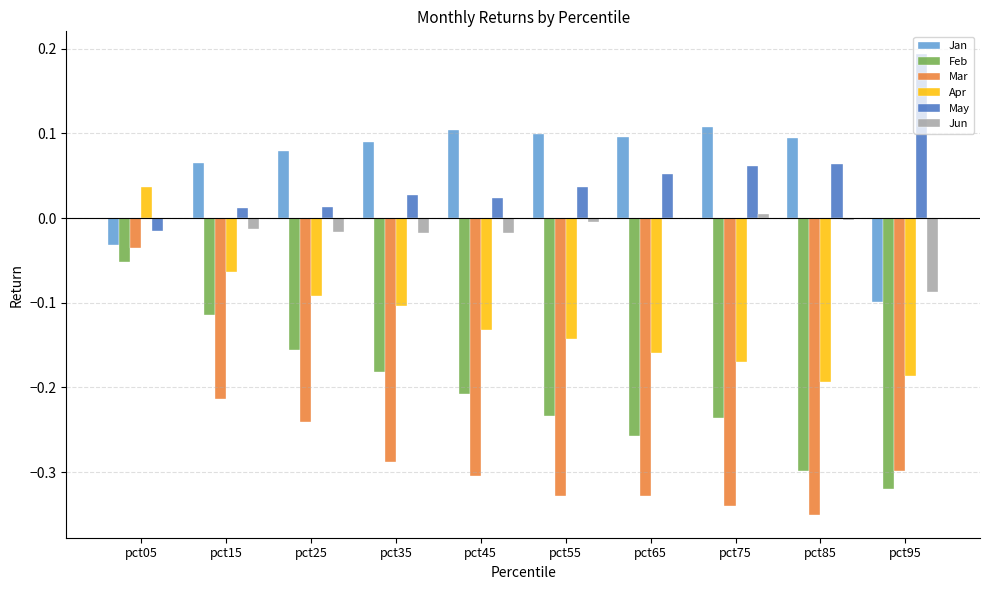

The Apr series shows -0.0 at pct25. True or false?

False